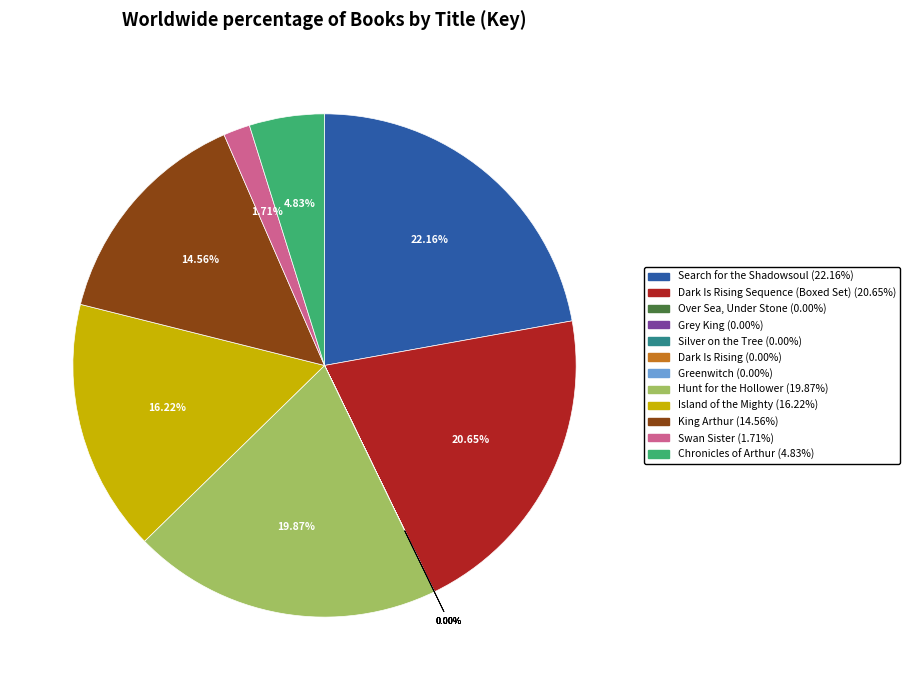

Does any single category account for the majority?

No